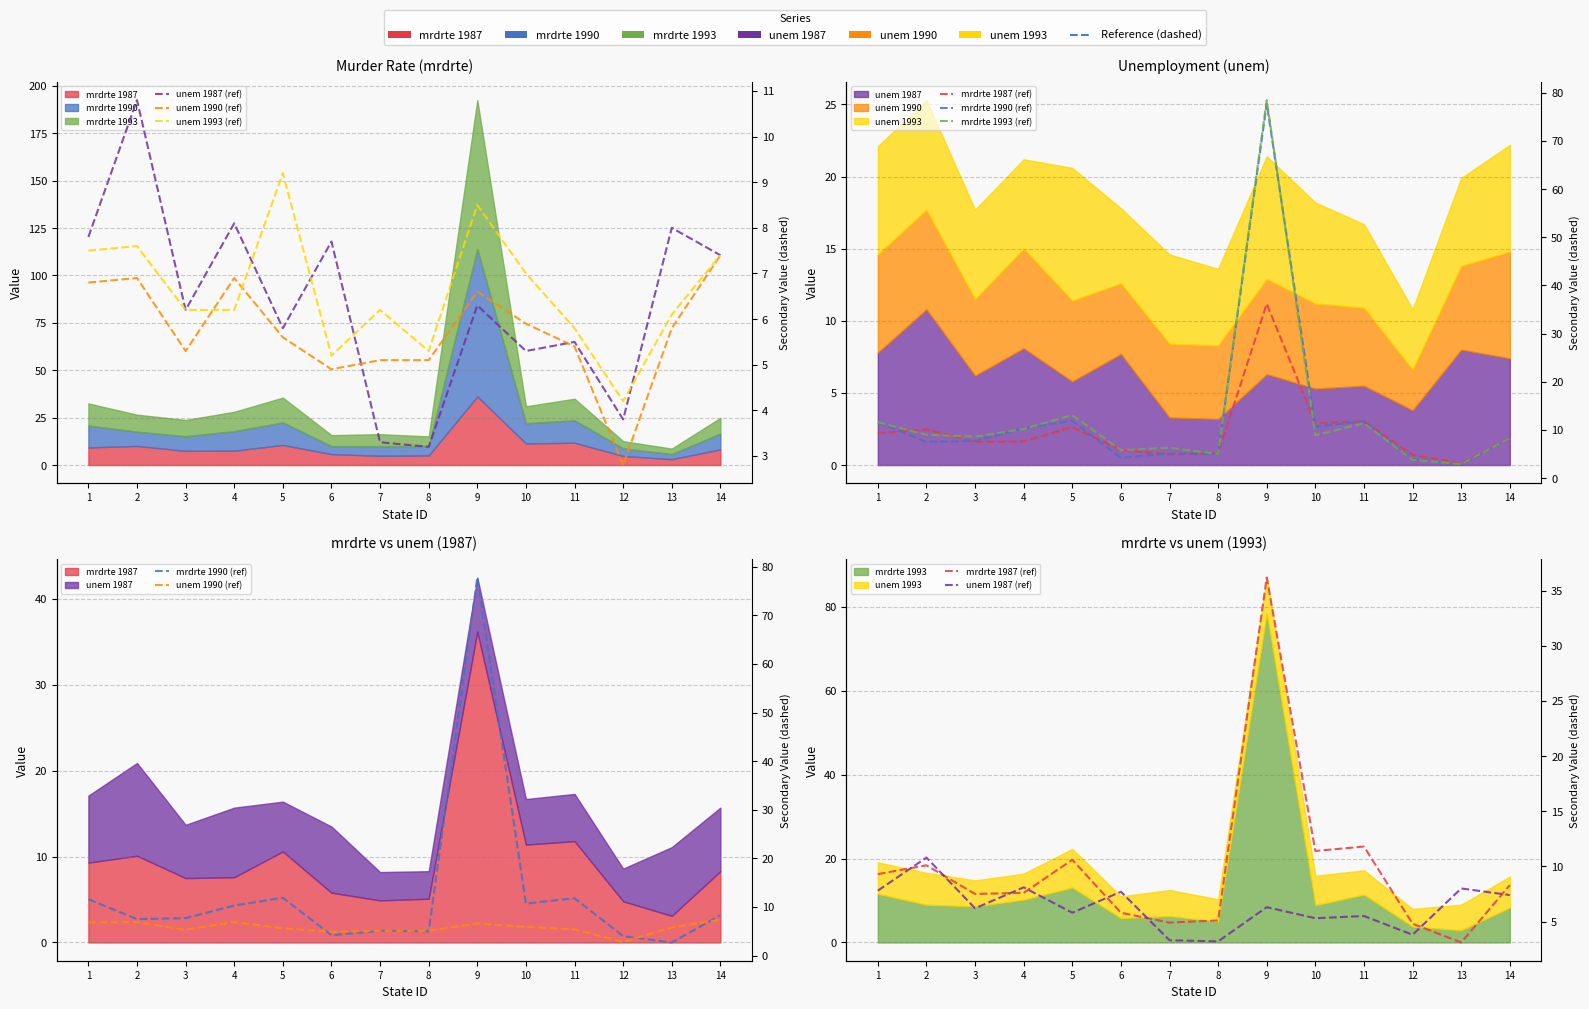

Reading left to right, what are all the values shown in this chart?

unem 1987 (ref): 1=7.8	2=10.8	3=6.2	4=8.1	5=5.8	6=7.7	7=3.3	8=3.2	9=6.3	10=5.3	11=5.5	12=3.8	13=8.0	14=7.4
unem 1990 (ref): 1=6.8	2=6.9	3=5.3	4=6.9	5=5.6	6=4.9	7=5.1	8=5.1	9=6.6	10=5.9	11=5.4	12=2.8	13=5.8	14=7.4
unem 1993 (ref): 1=7.5	2=7.6	3=6.2	4=6.2	5=9.2	6=5.2	7=6.2	8=5.3	9=8.5	10=7.0	11=5.8	12=4.2	13=6.1	14=7.4
mrdrte 1987 (ref): 1=9.3	2=10.1	3=7.5	4=7.6	5=10.6	6=5.8	7=4.9	8=5.1	9=36.2	10=11.4	11=11.8	12=4.8	13=3.1	14=8.3
mrdrte 1990 (ref): 1=11.6	2=7.5	3=7.7	4=10.3	5=11.9	6=4.2	7=5.1	8=5.0	9=77.8	10=10.7	11=11.8	12=4.0	13=2.7	14=8.3
mrdrte 1993 (ref): 1=11.6	2=9.0	3=8.6	4=10.2	5=13.1	6=5.8	7=6.3	8=5.0	9=78.5	10=8.9	11=11.4	12=3.8	13=2.9	14=8.3